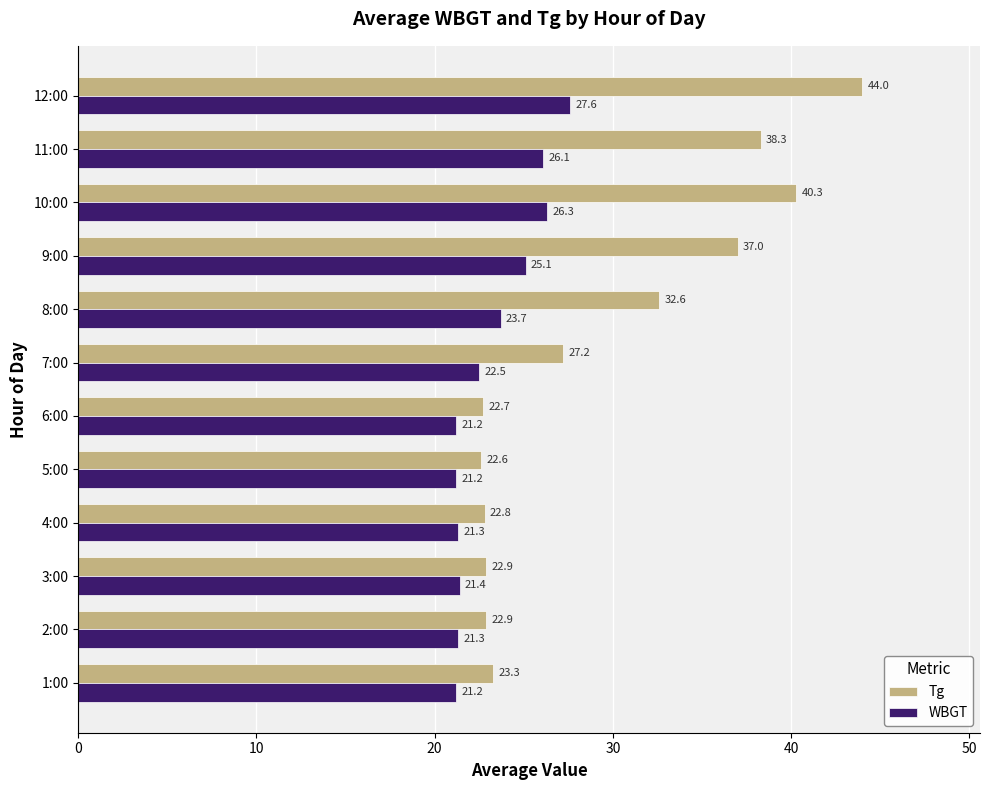

What is the highest value of the Tg series?

44.0